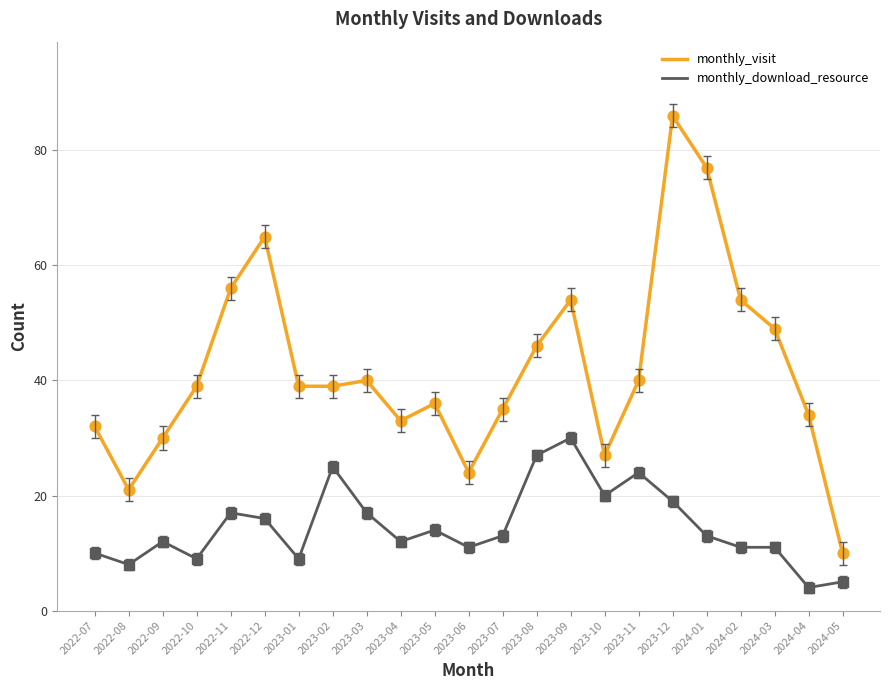

At which category is the sum across all series the highest?

2023-12